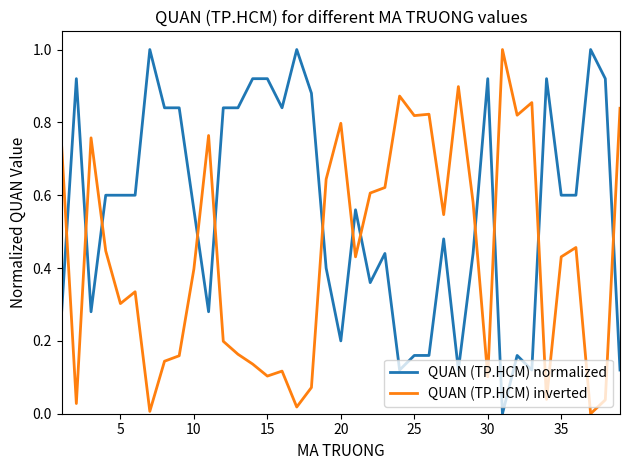

True or false: QUAN (TP.HCM) normalized and QUAN (TP.HCM) inverted cross at least once.

True